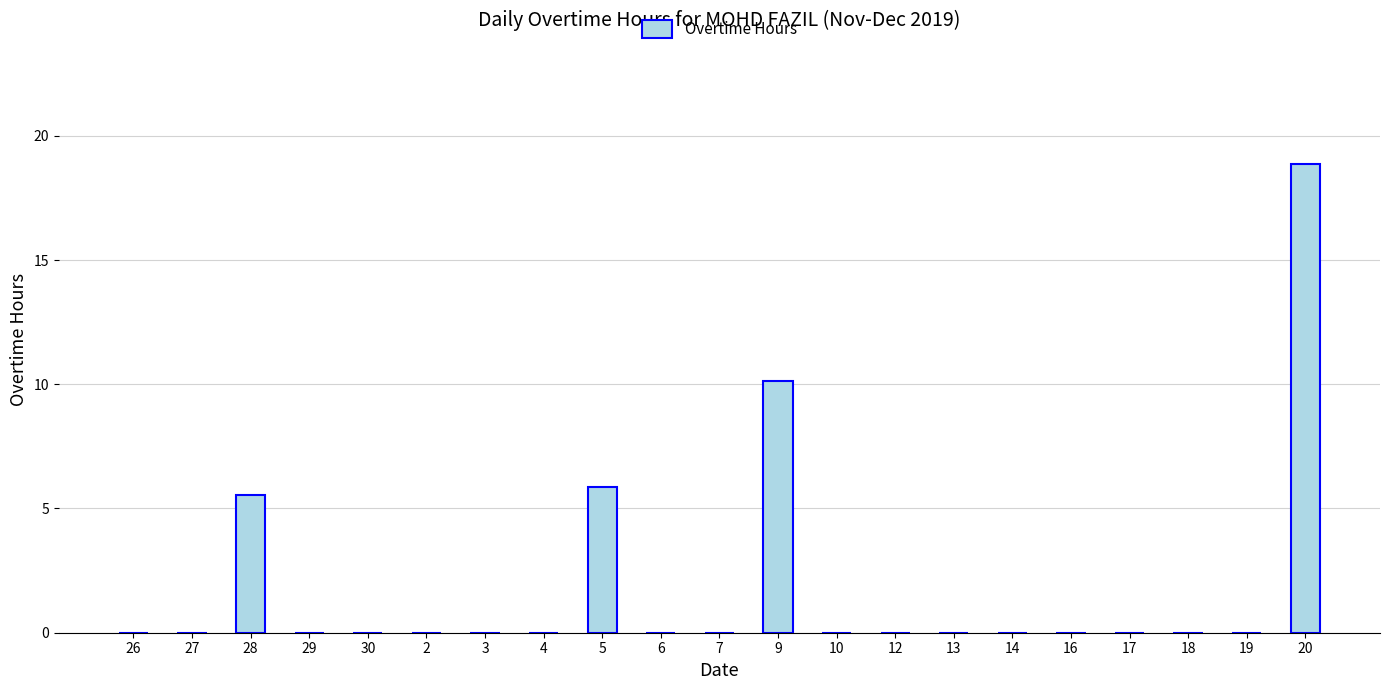

The value at 10 is 8.6. True or false?

False